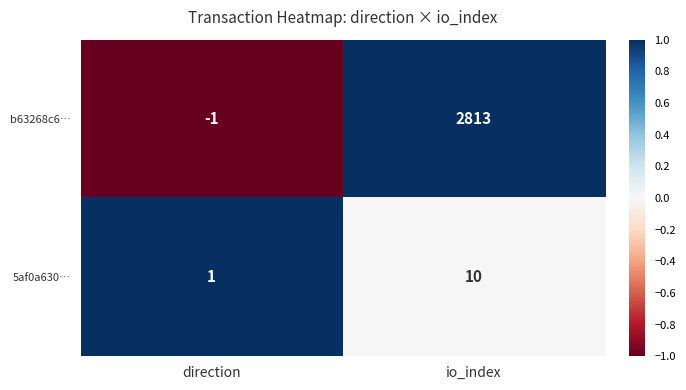

What is the sum of all 5af0a630… values?

11